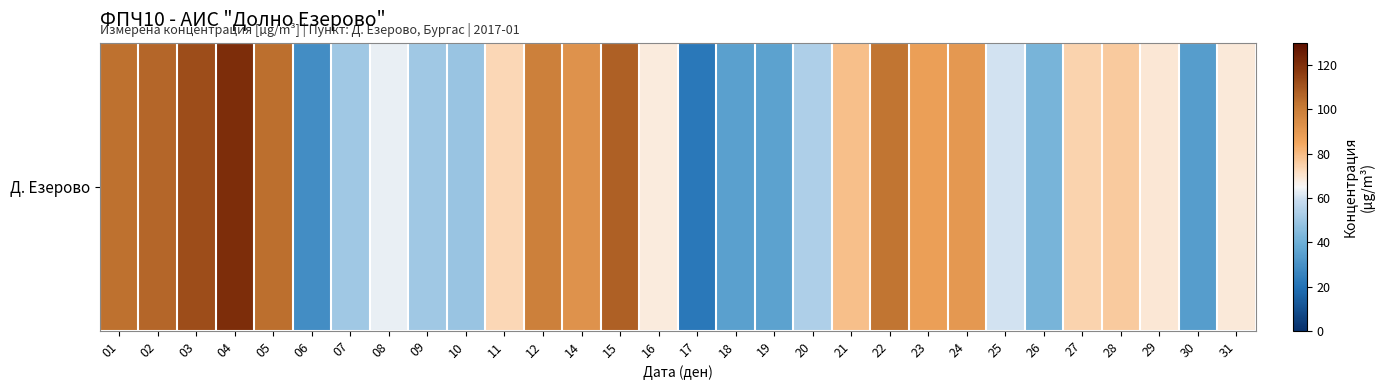

What is the difference between the values at 26 and 25?

18.0